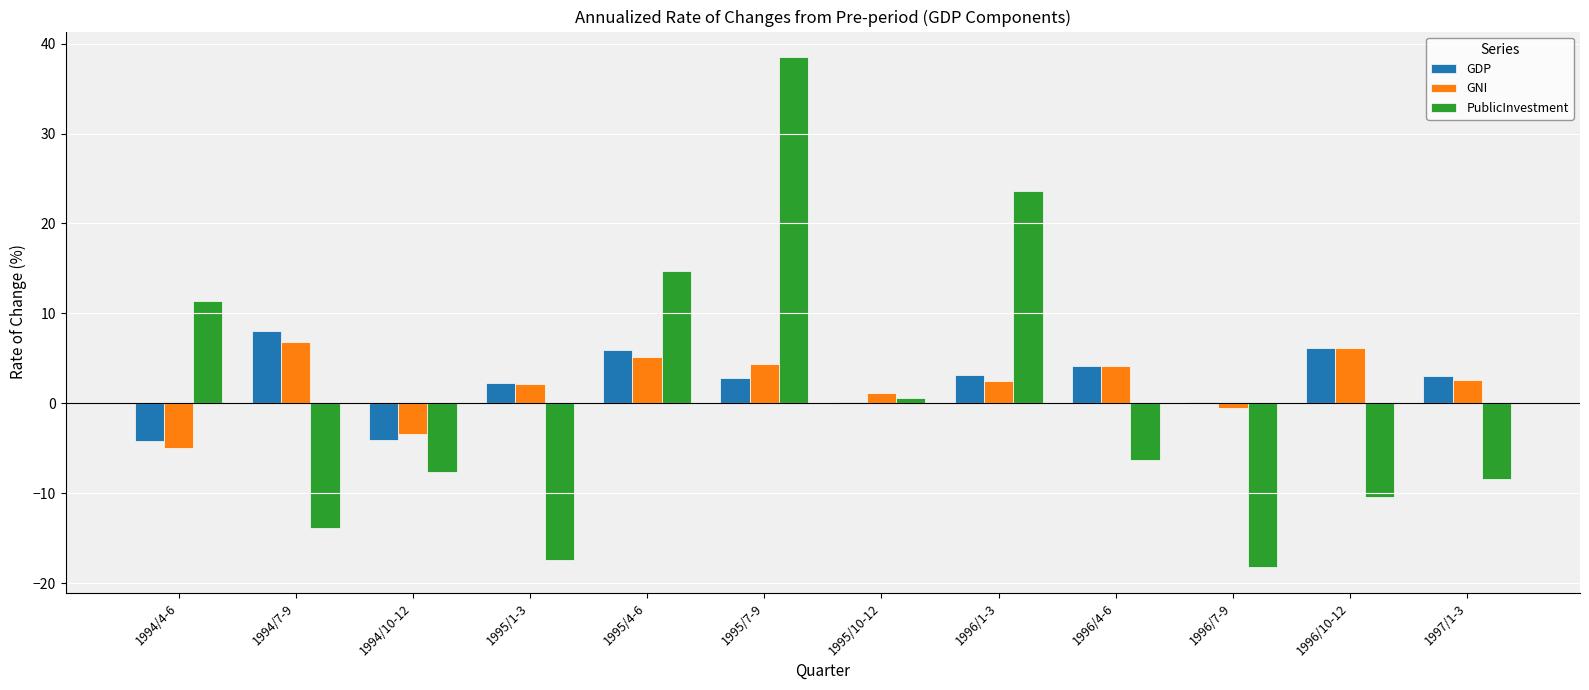

Between 1996/4-6 and 1997/1-3, which series saw the biggest shift?

PublicInvestment